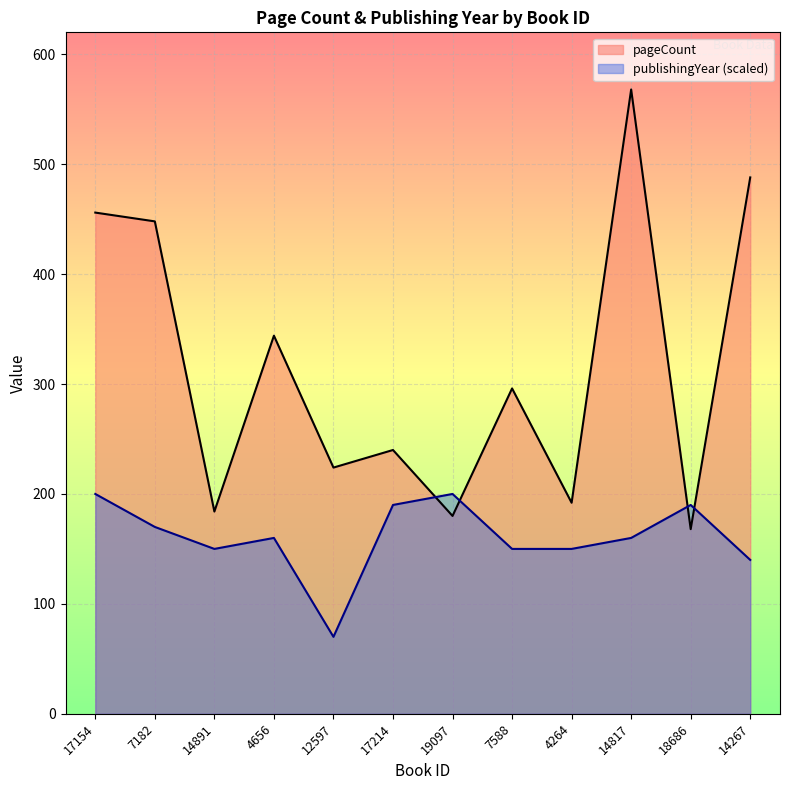

Which series ends up on top after the final intersection of publishingYear and pageCount?

pageCount